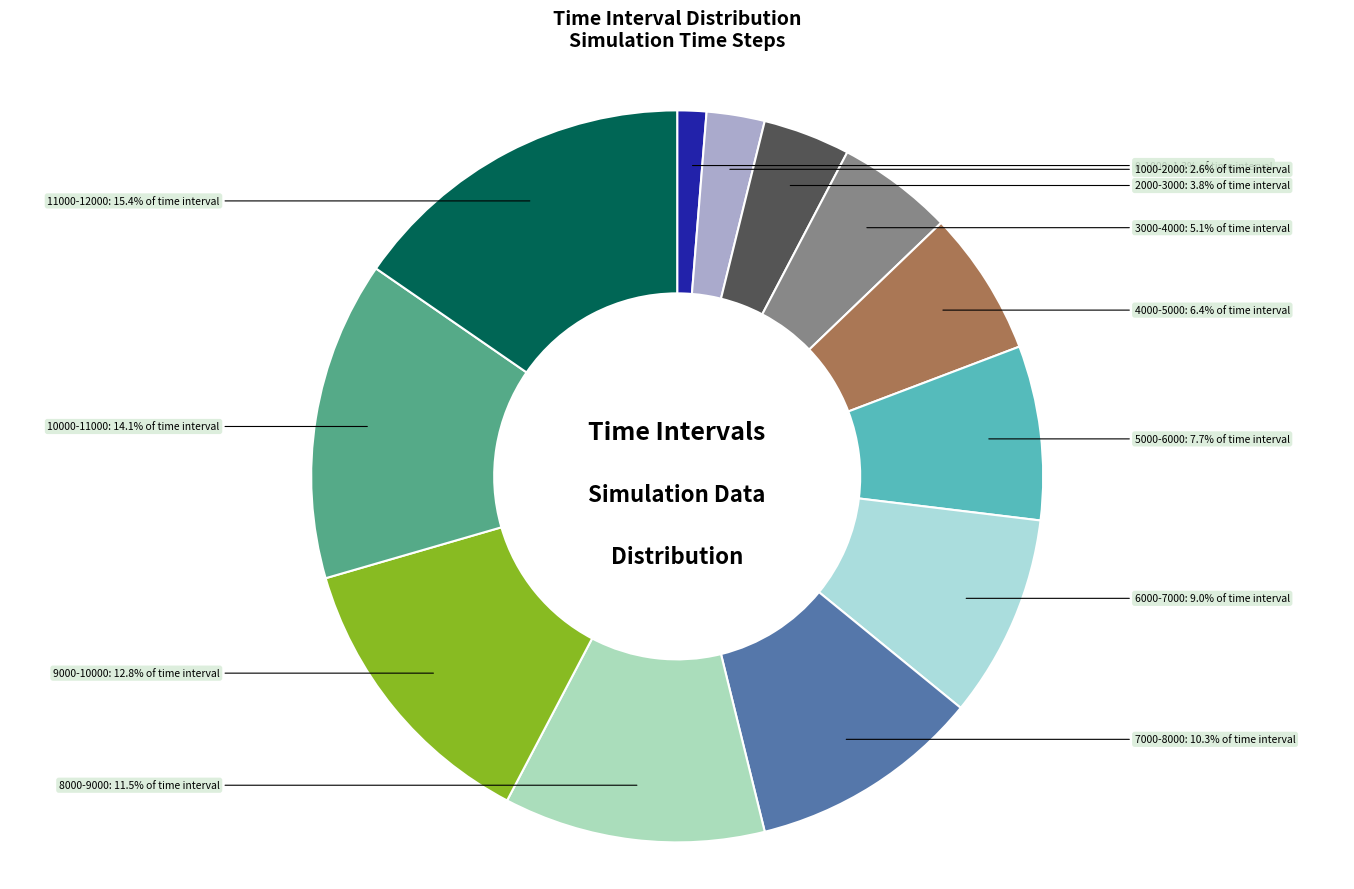

True or false: 4000-5000 accounts for 6% of the total.

True